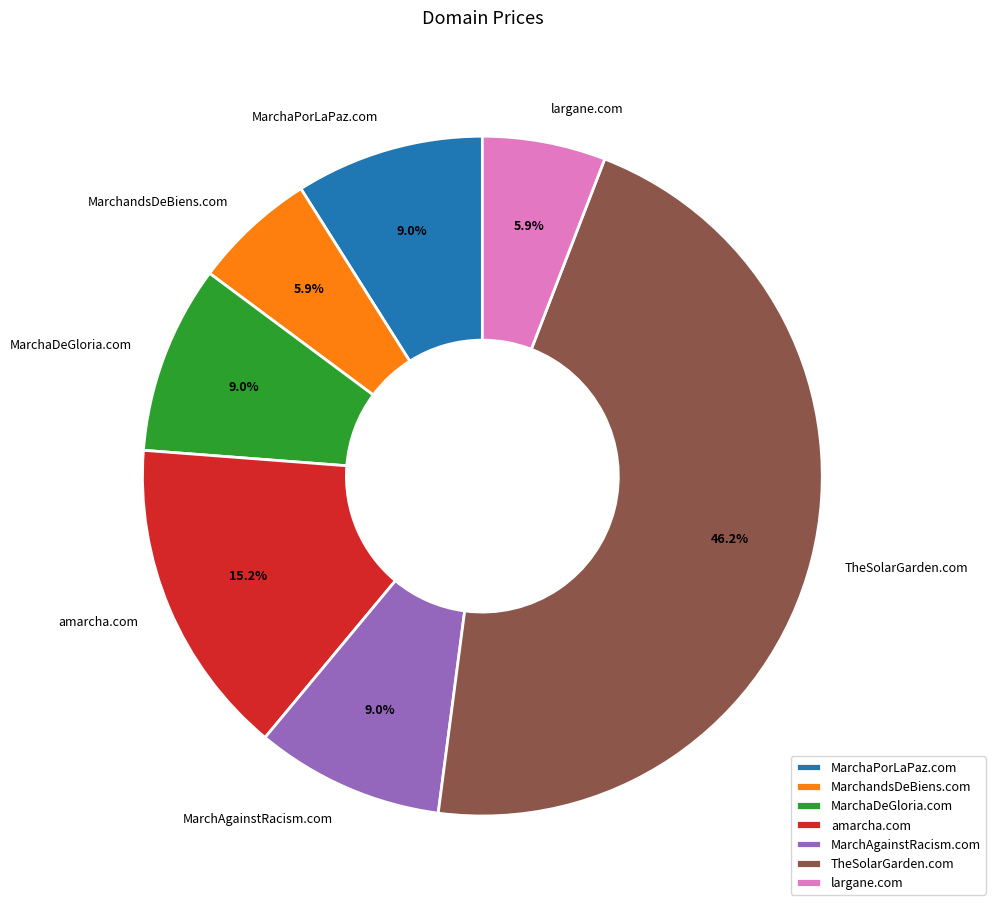

Combined, do amarcha.com and largane.com account for over 50%?

No